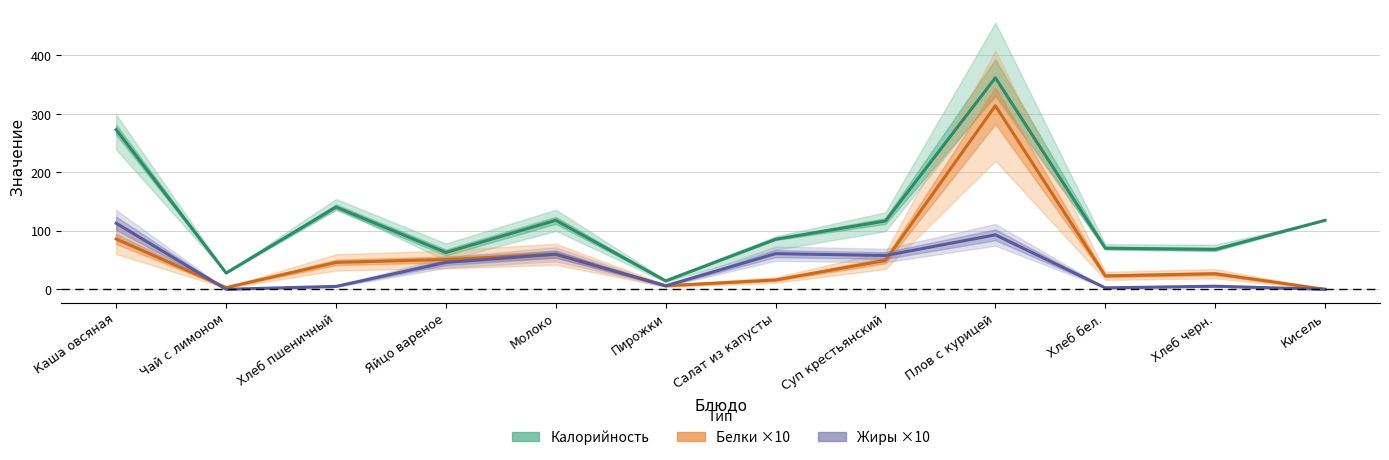

What is the difference between the Калорийность values at Каша овсяная and Хлеб пшеничный?

132.3